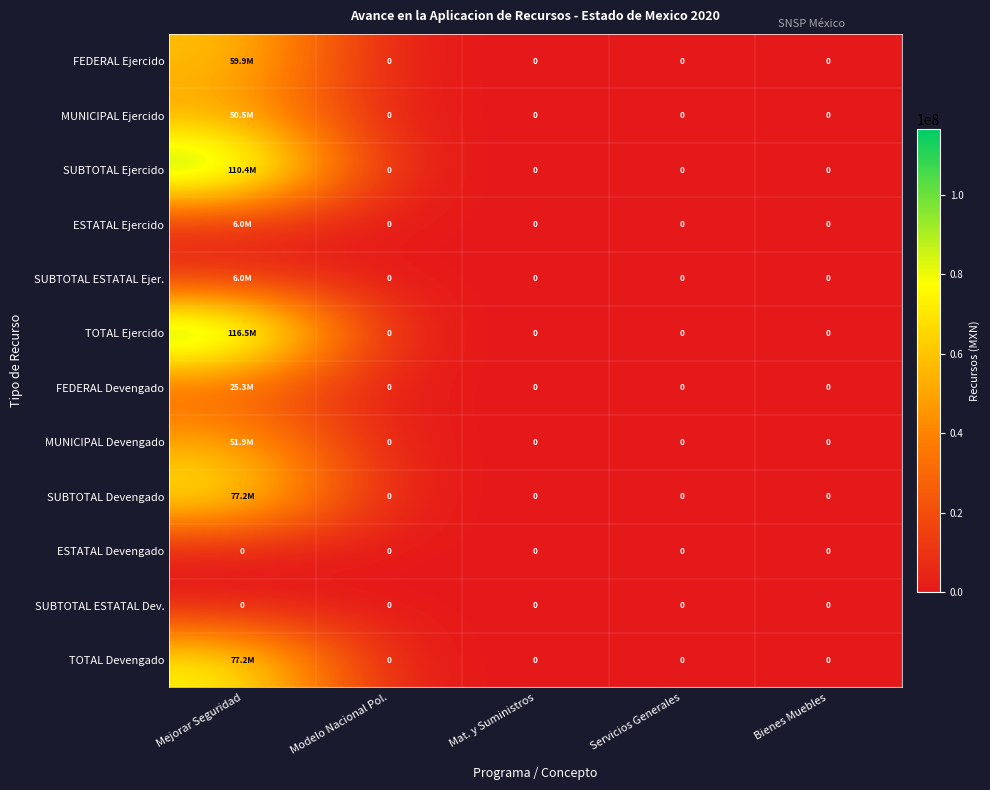

Is it true that SUBTOTAL Devengado equals 77160656.3 at Mejorar Seguridad?

True